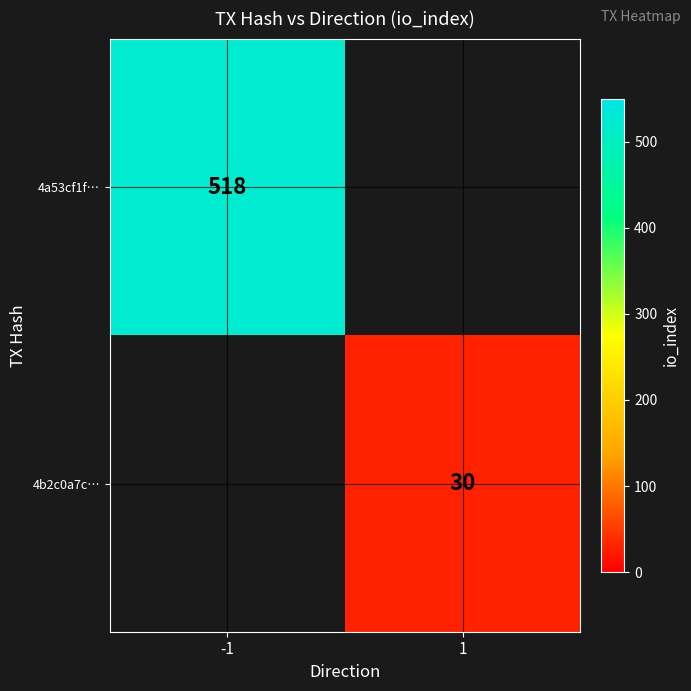

The value of 4a53cf1f… at -1 is 120. True or false?

False